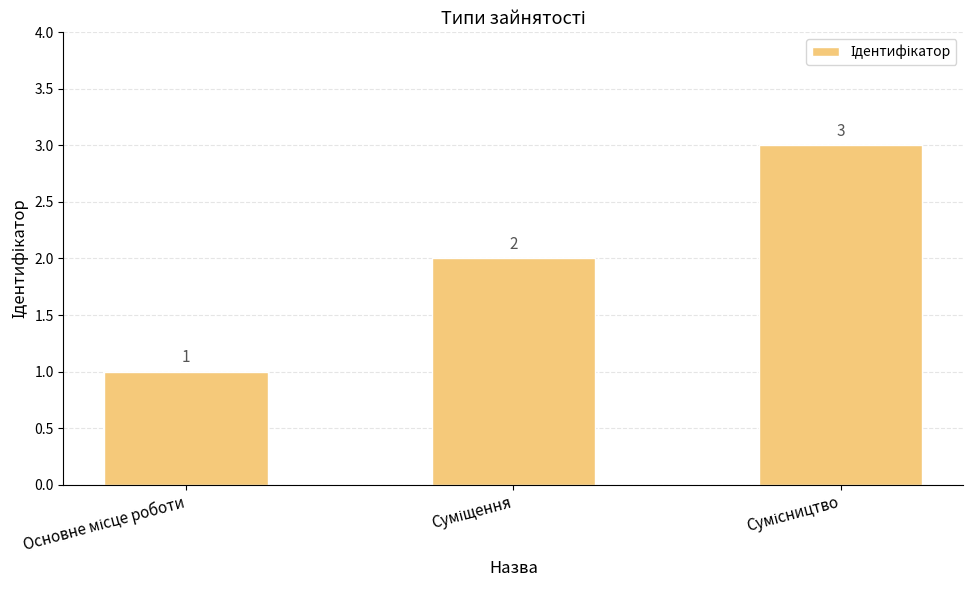

Reading left to right, list all the values displayed in this chart.

1	2	3